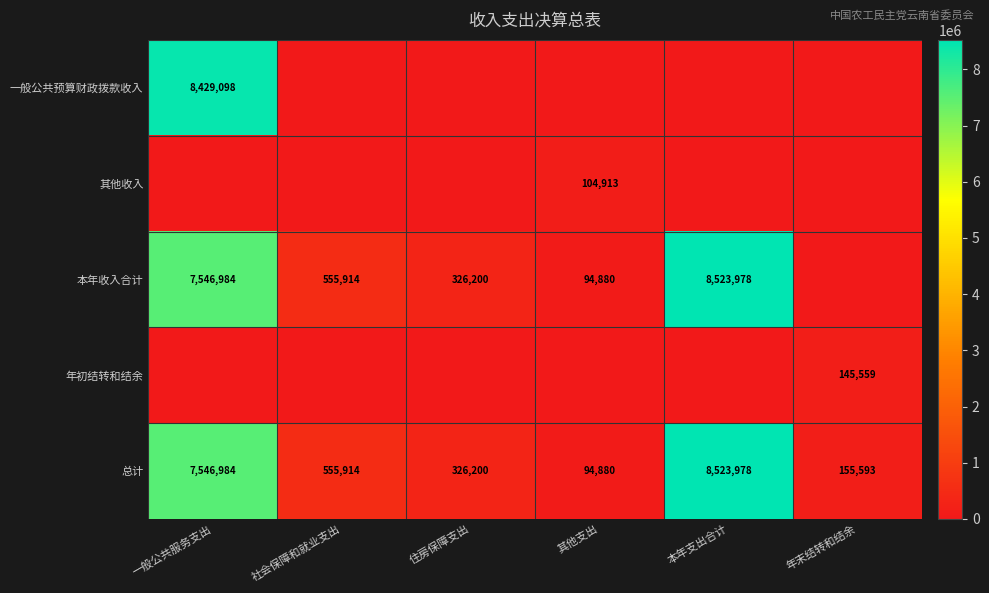

At which label does 总计 reach its peak?

本年支出合计